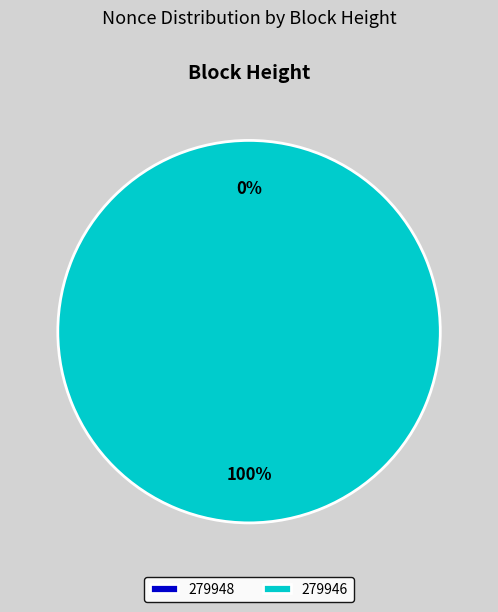

The 279946 slice represents 100% of the pie. True or false?

True